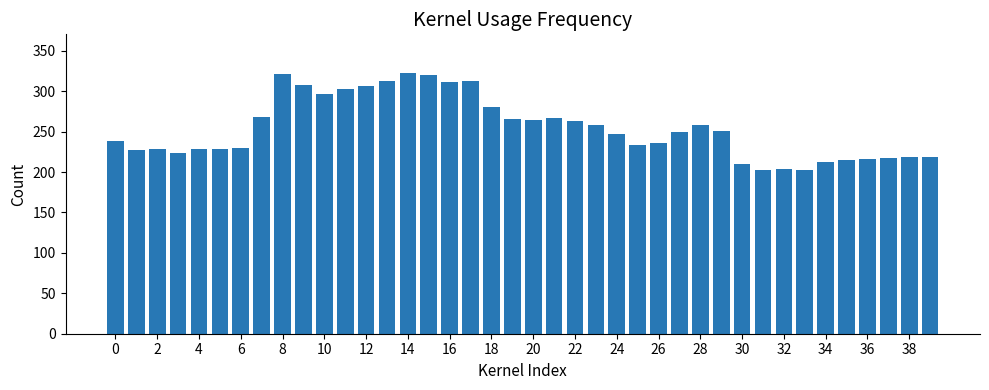

What is the greatest value displayed?

322